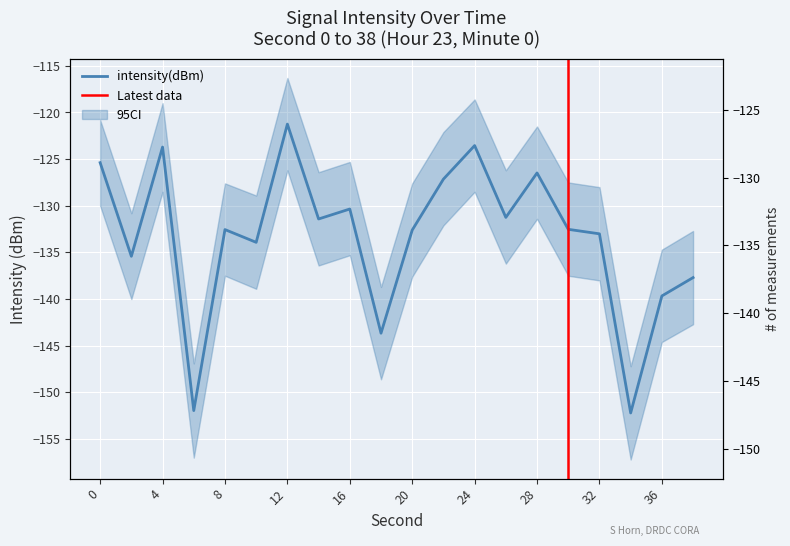

At which label is the value closest to -136?

2